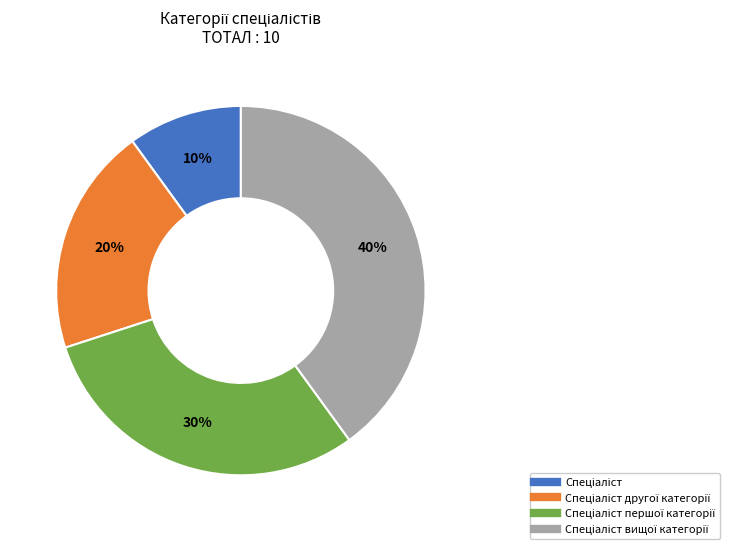

To the nearest percent, what is the difference between the largest and smallest slice percentages?

30%